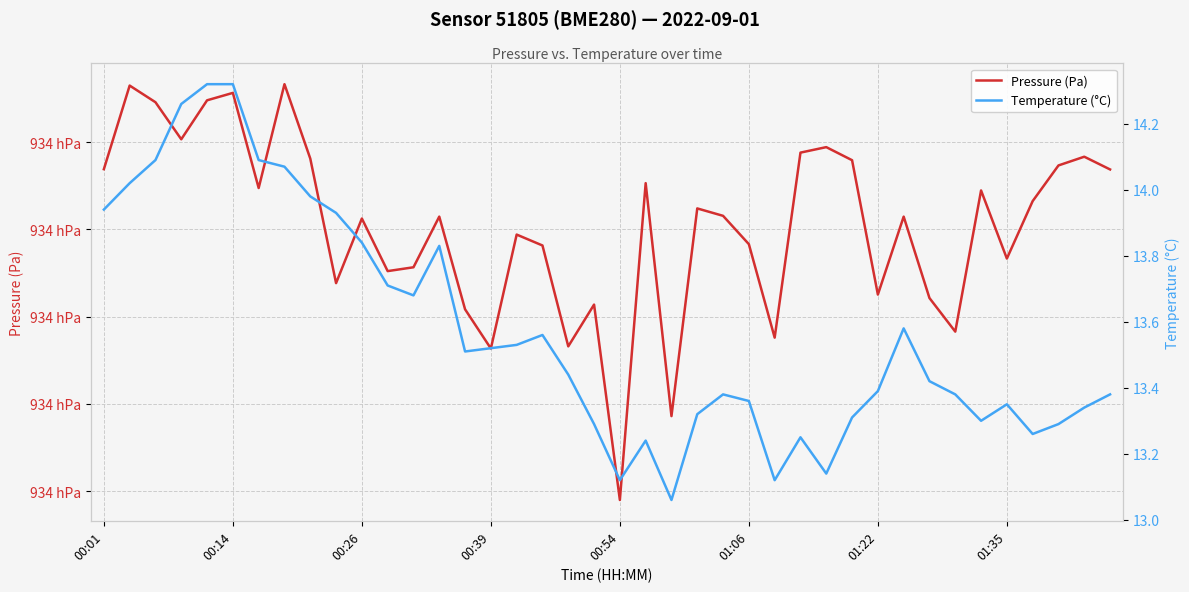

Is it true that Pressure (Pa) equals 123839.0 at 01:22?

False